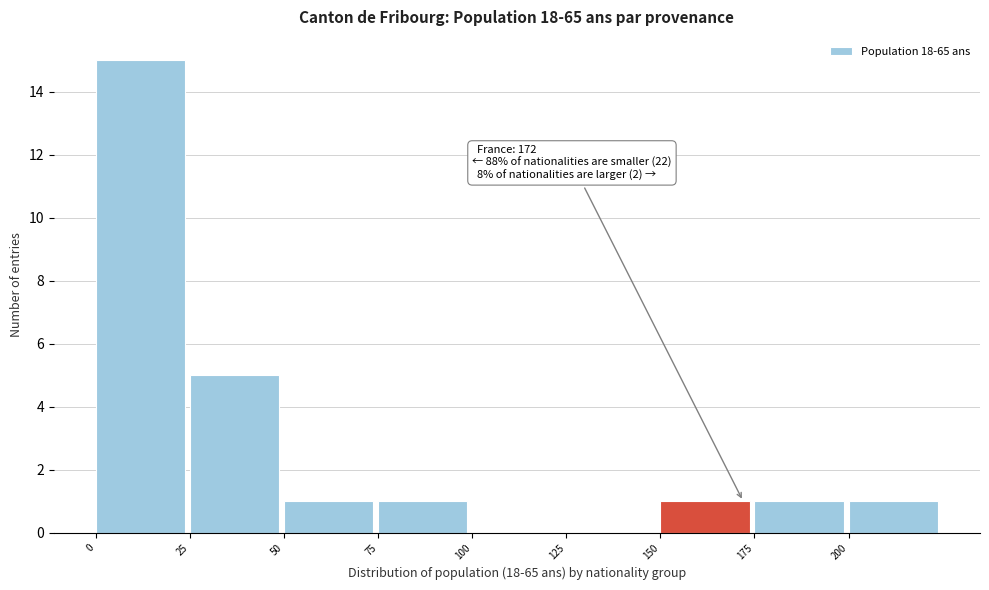

Over which range of the x-axis is the bar tallest?

0 to 25